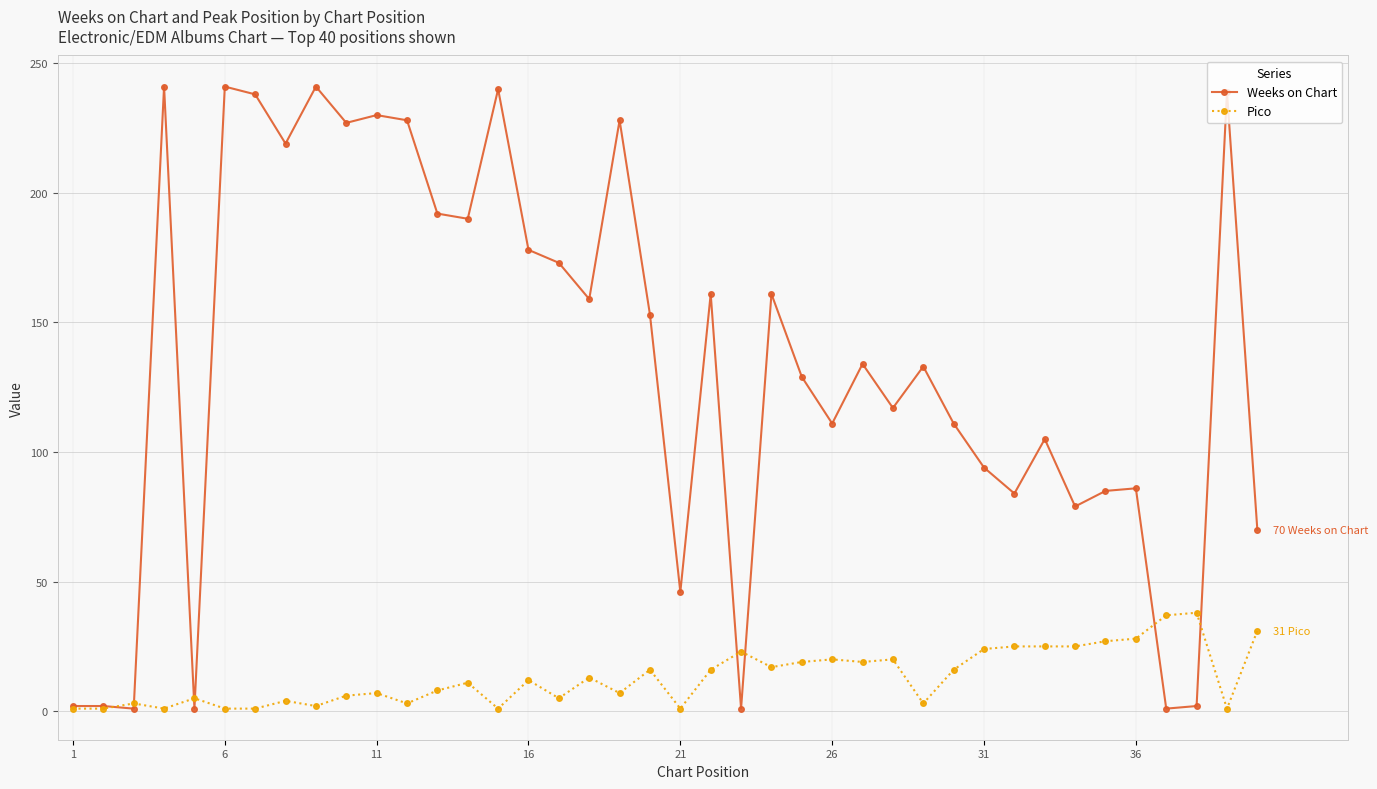

Which series has the widest spread of values?

Weeks on Chart